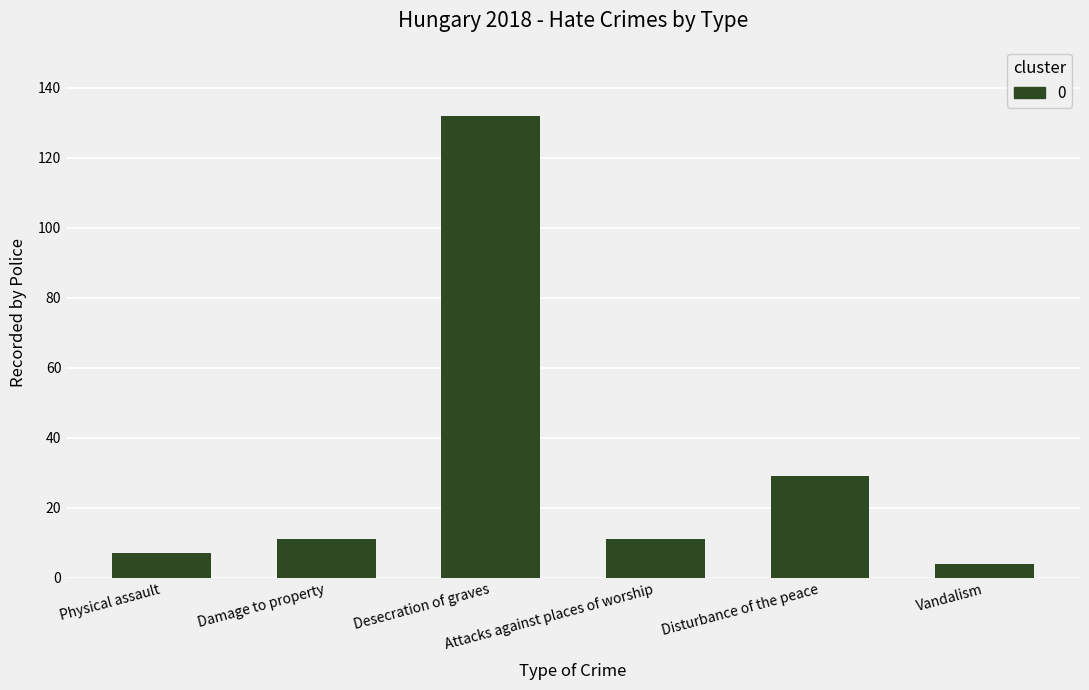

Reading left to right, list all the values displayed in this chart.

Physical assault=7	Damage to property=11	Desecration of graves=132	Attacks against places of worship=11	Disturbance of the peace=29	Vandalism=4